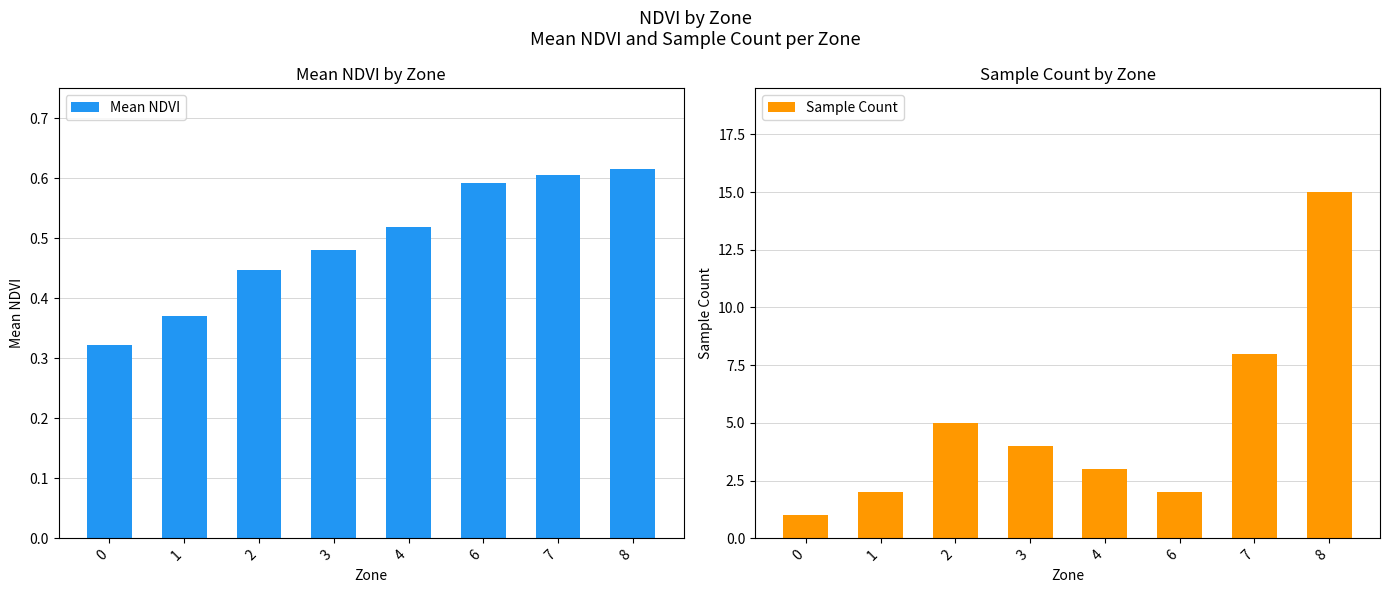

How many distinct data groups are displayed?

2